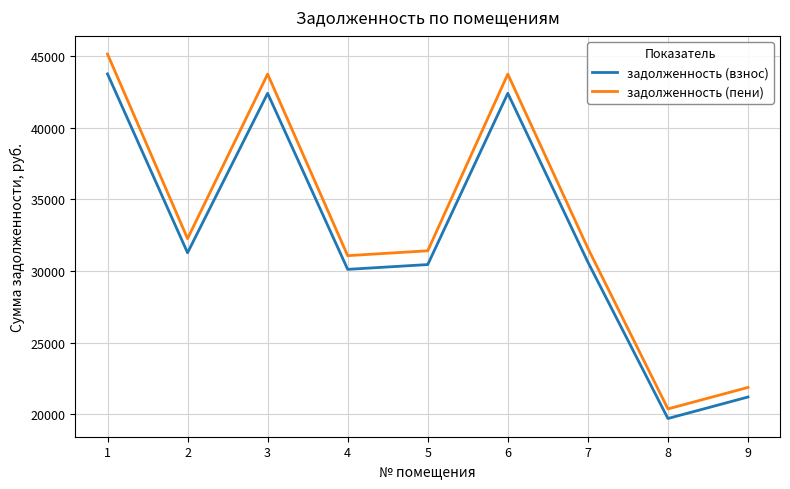

What is the difference between the задолженность (пени) values at 7 and 1?

13548.6